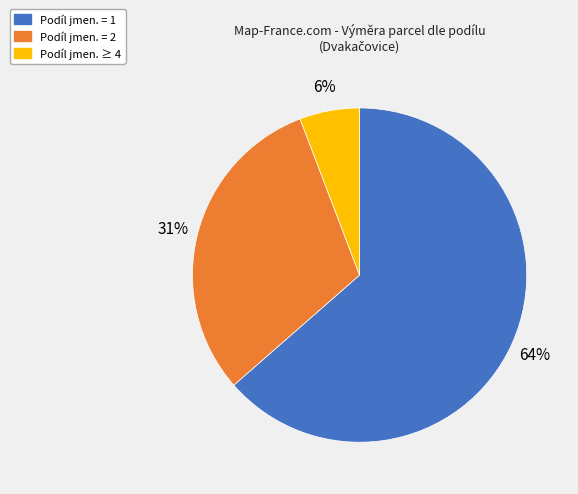

To the nearest percent, what is the average slice percentage?

33%